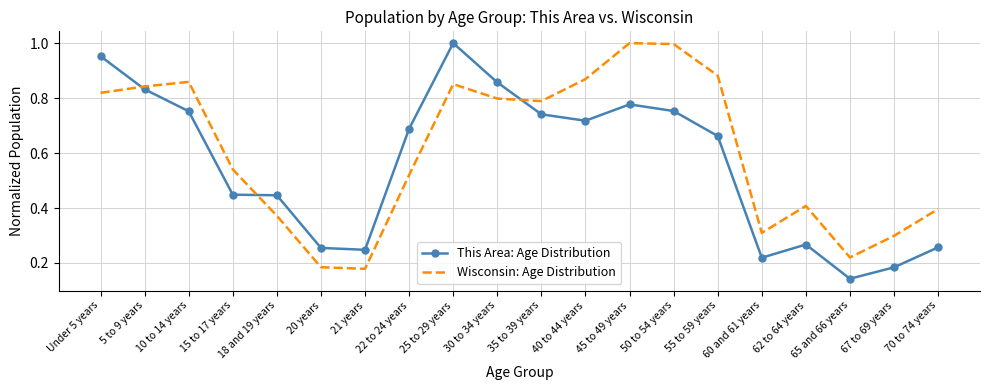

What are all the series names shown in the legend?

This Area: Age Distribution, Wisconsin: Age Distribution